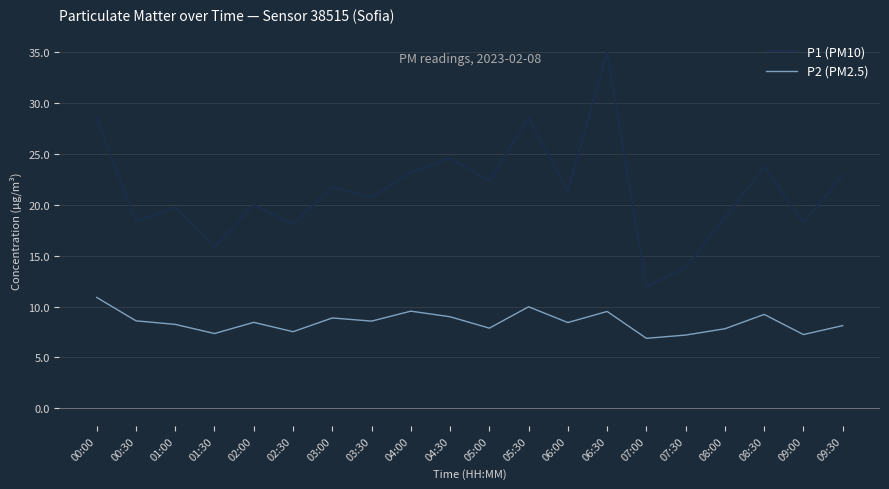

Is it true that P2 (PM2.5) equals 8.4 at 06:00?

True